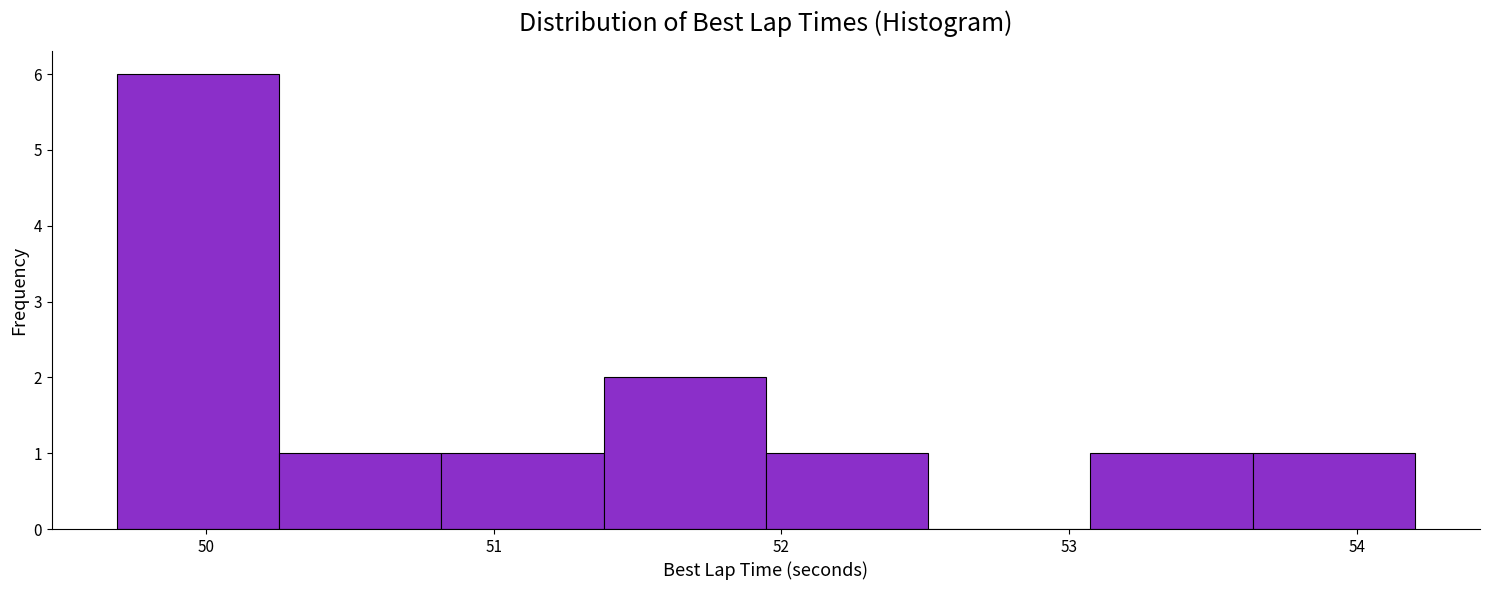

Which range on the x-axis has the tallest bar?

49.7 to 50.3